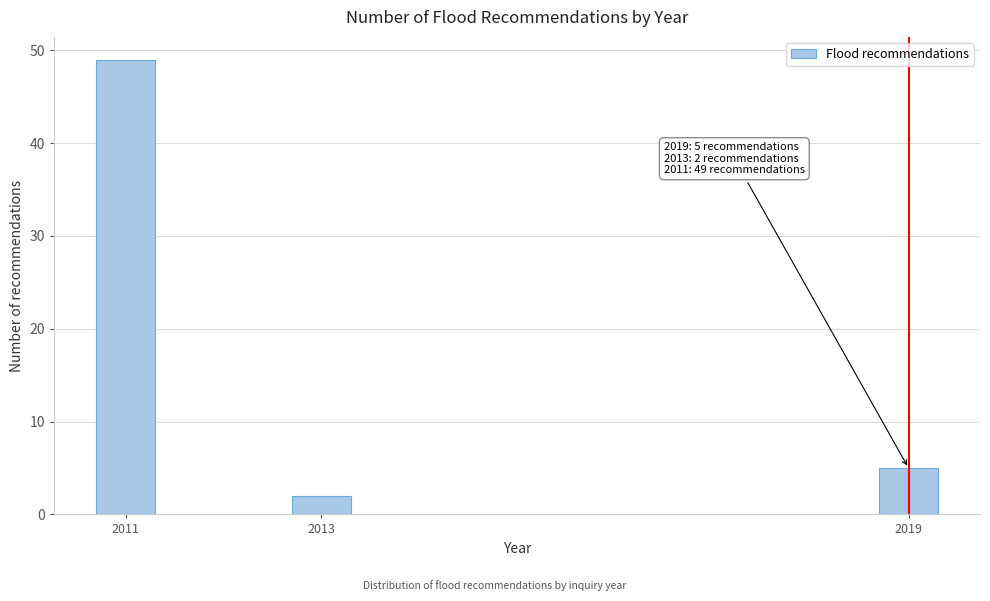

Reading left to right, extract all data points from this chart.

49	2	5